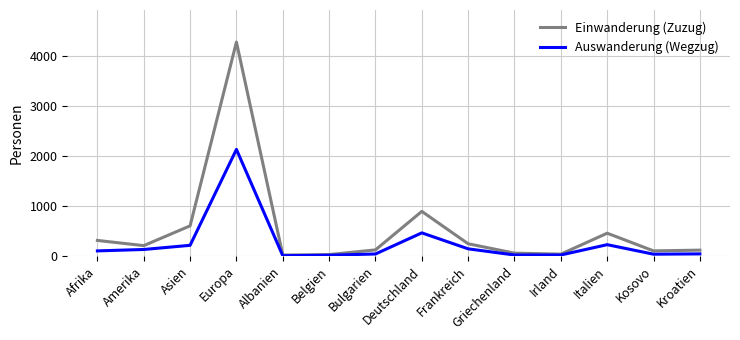

What is the spread (max minus min) of values at Amerika?

77